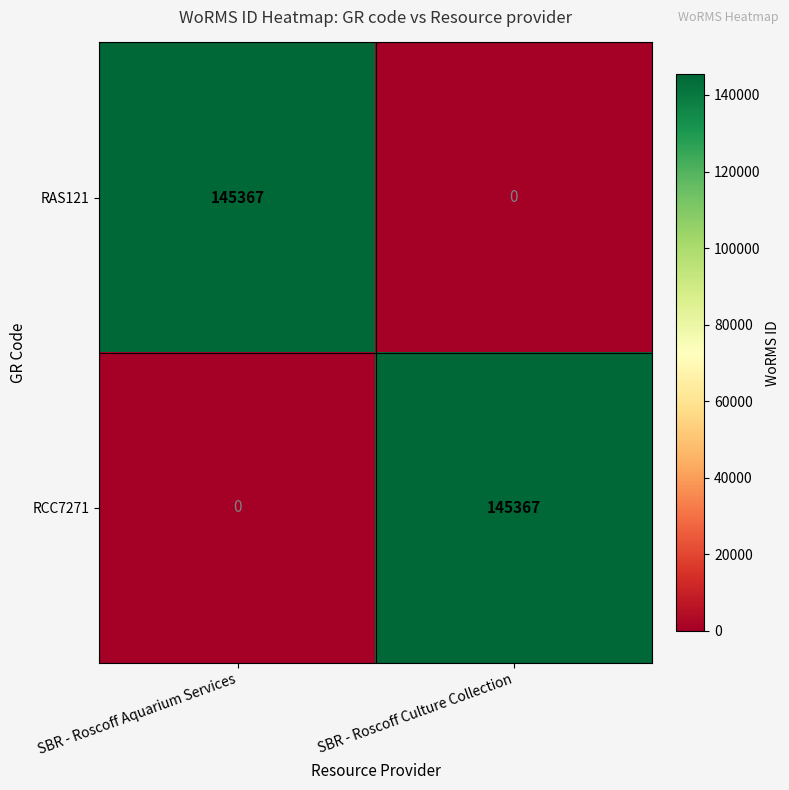

What is the spread (max minus min) of values at SBR - Roscoff Aquarium Services?

145367